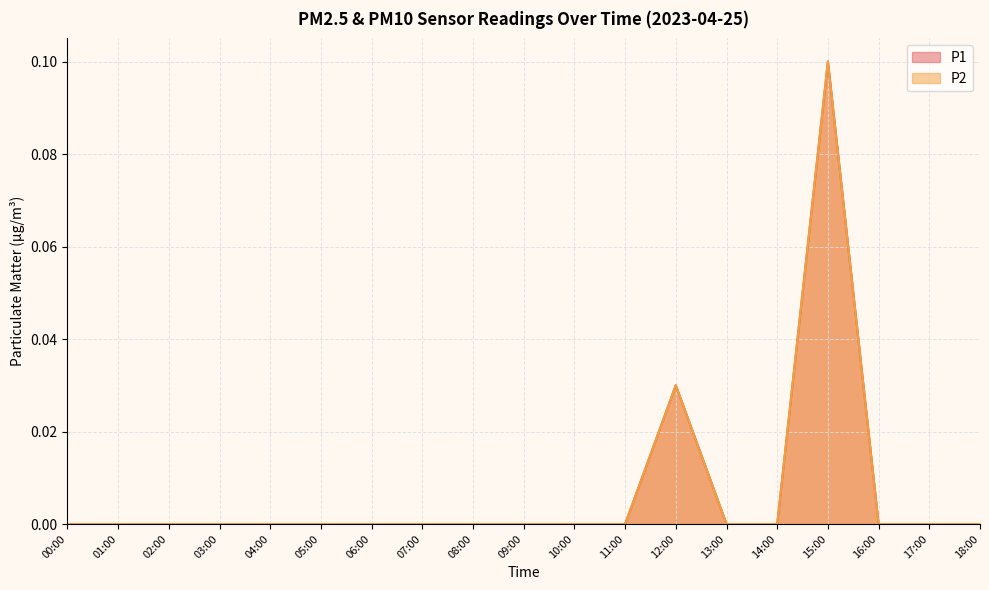

Reading left to right, list all the values displayed in this chart.

P1: 0.0	0.0	0.0	0.0	0.0	0.0	0.0	0.0	0.0	0.0	0.0	0.0	0.0	0.0	0.0	0.1	0.0	0.0	0.0
P2: 0.0	0.0	0.0	0.0	0.0	0.0	0.0	0.0	0.0	0.0	0.0	0.0	0.0	0.0	0.0	0.1	0.0	0.0	0.0